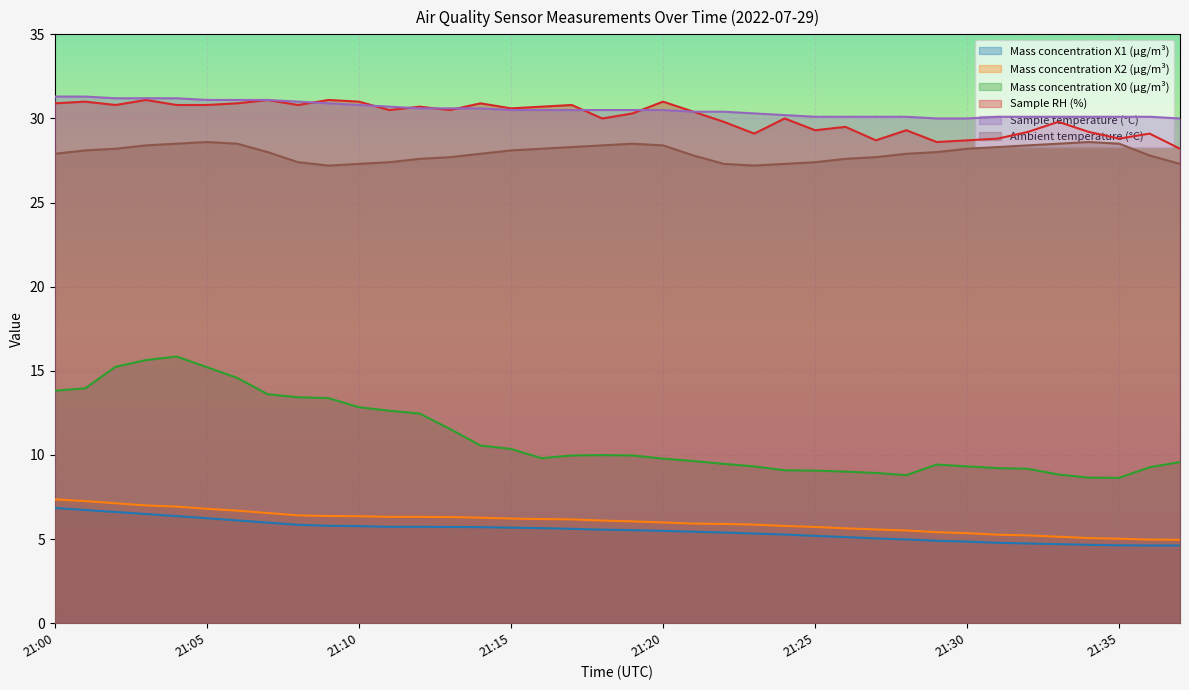

Rank the categories by Sample temperature (°C) value from lowest to highest.

21:29, 21:30, 21:37, 21:25, 21:26, 21:27, 21:28, 21:31, 21:32, 21:33, 21:34, 21:35, 21:36, 21:24, 21:23, 21:21, 21:22, 21:15, 21:16, 21:17, 21:18, 21:19, 21:20, 21:12, 21:13, 21:14, 21:11, 21:10, 21:09, 21:08, 21:05, 21:06, 21:07, 21:02, 21:03, 21:04, 21:00, 21:01